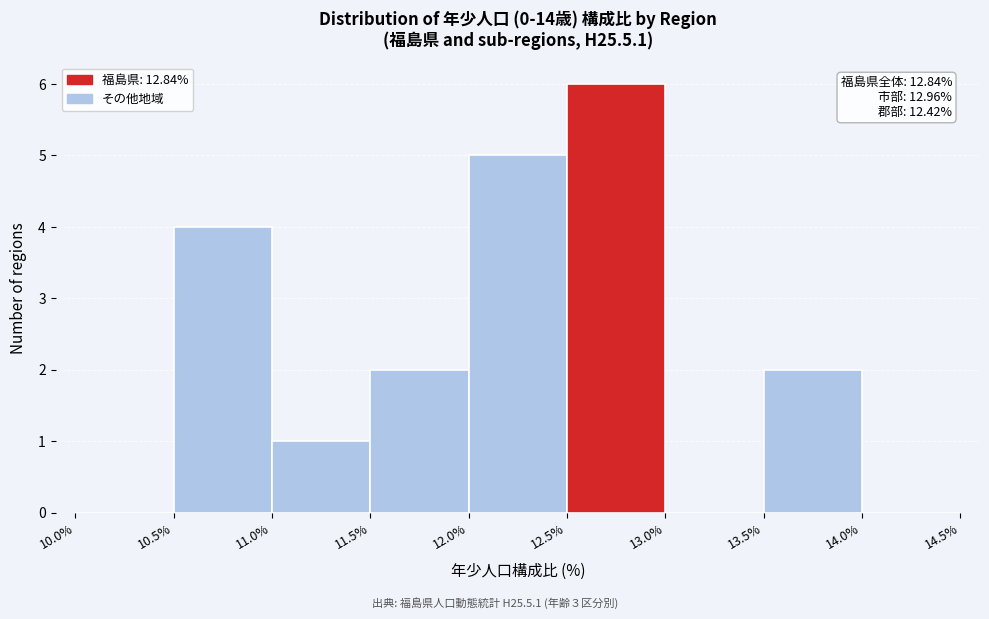

Over which range of the x-axis is the bar tallest?

12.5% to 13.0%